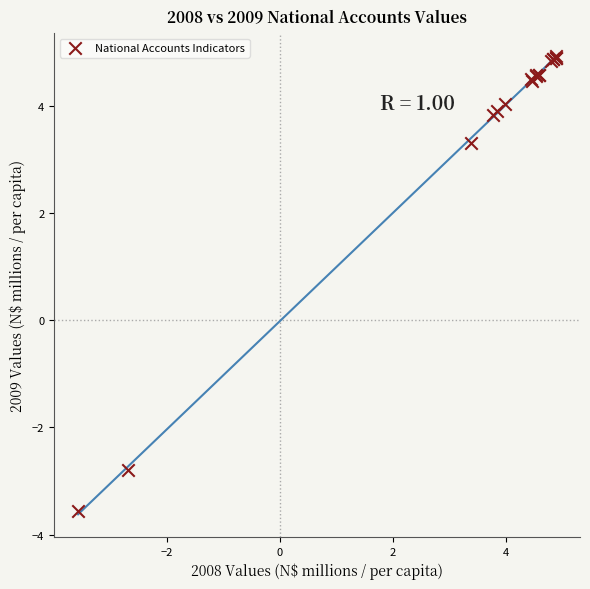

What Y value in the scatter plot is closest to 0?

-2.8